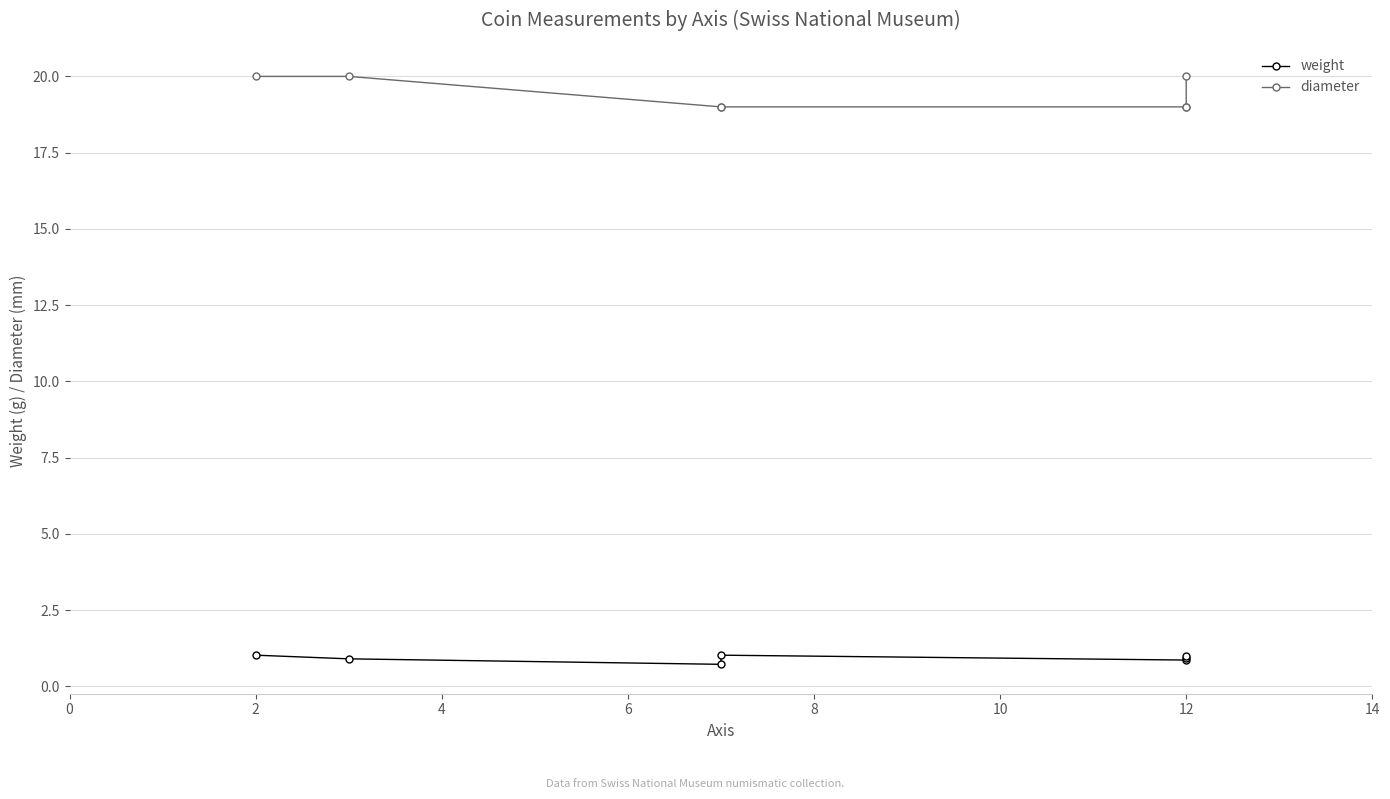

At 12, list the series in order from smallest to largest.

weight, diameter